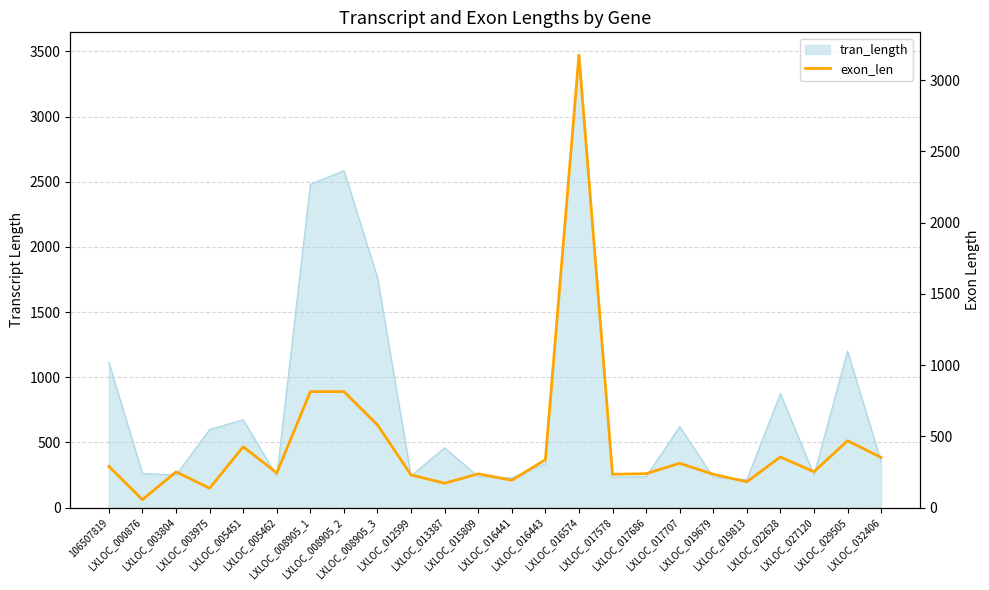

How many values exceed 252?

11